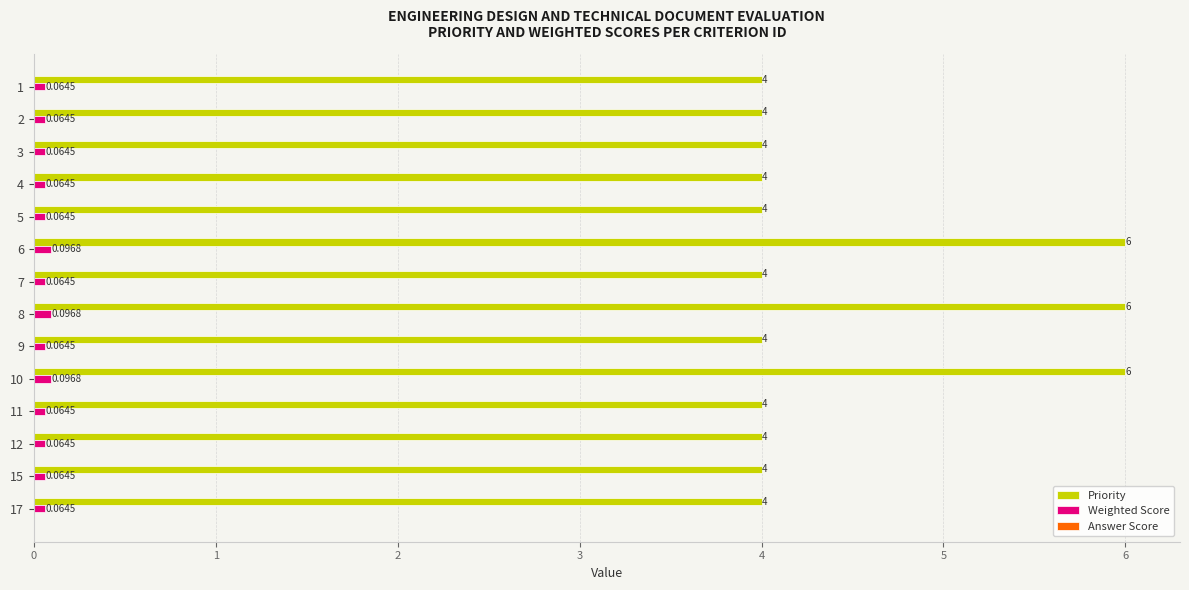

Is the value of Weighted Score at 7 greater than the value of Priority at 17?

No